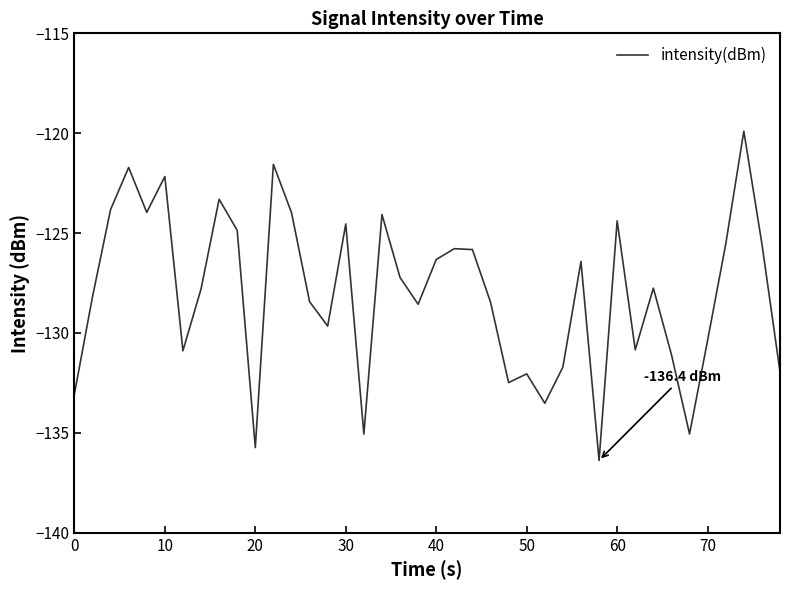

What is the smallest value displayed?

-136.4